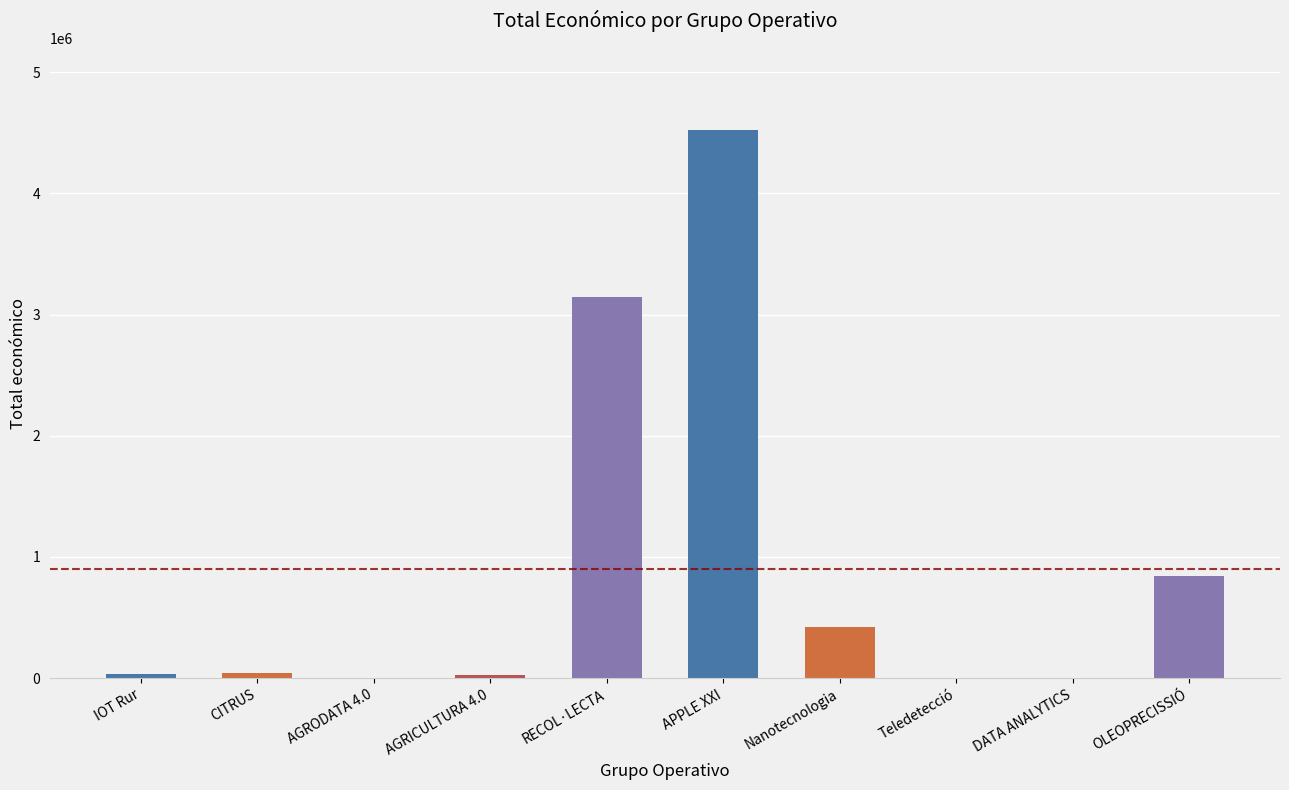

Where is the data nearest to the value 2261824?

RECOL·LECTA